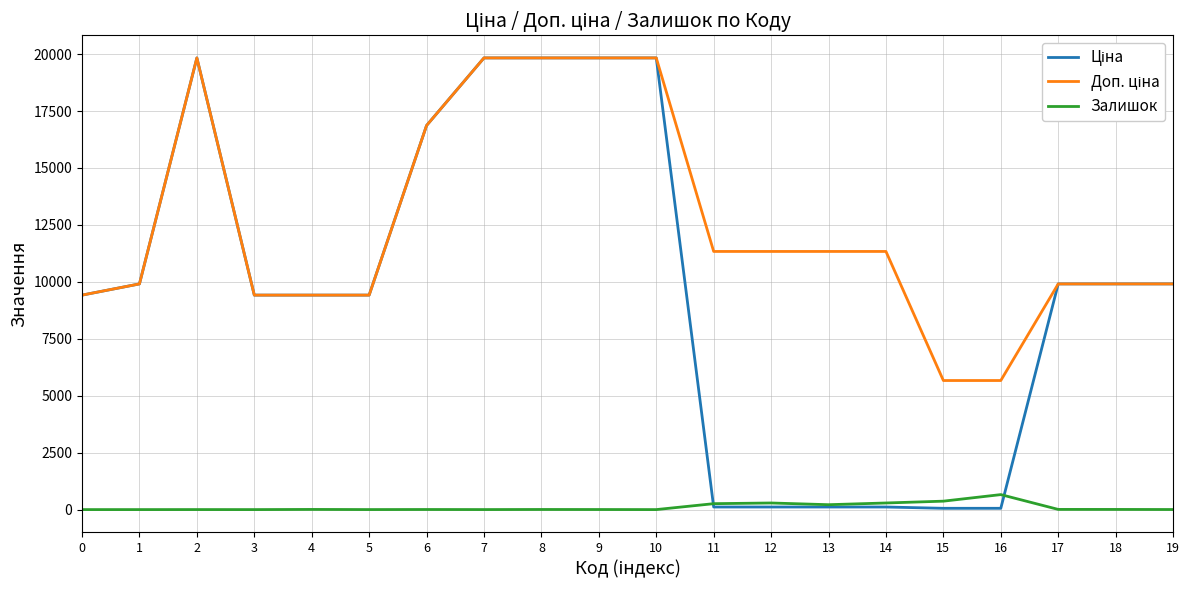

What is the sum of all Залишок values?

2123.0